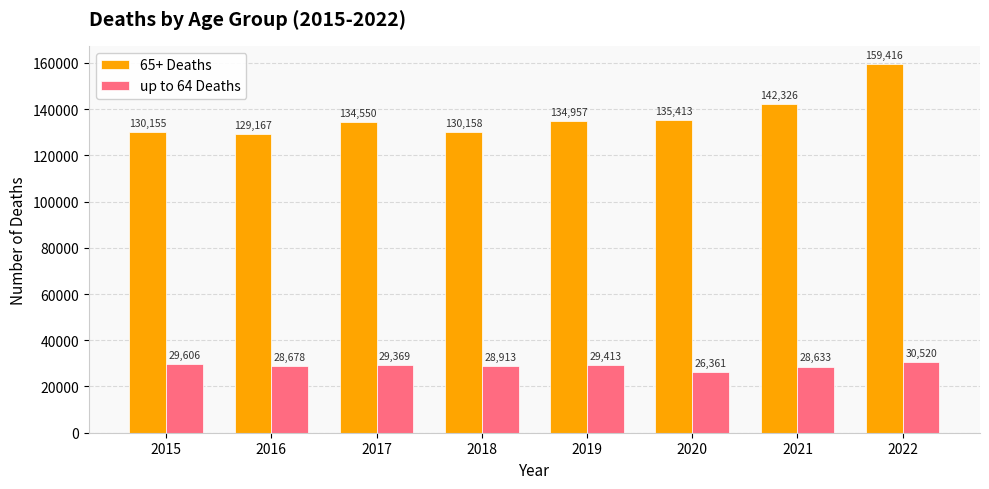

Where is up to 64 Deaths nearest to the value 28440?

2021